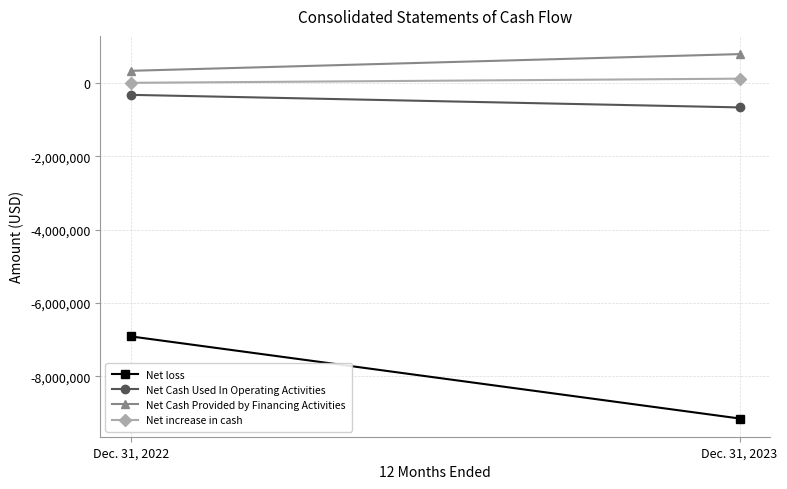

What is the minimum value shown in the chart?

-9150677